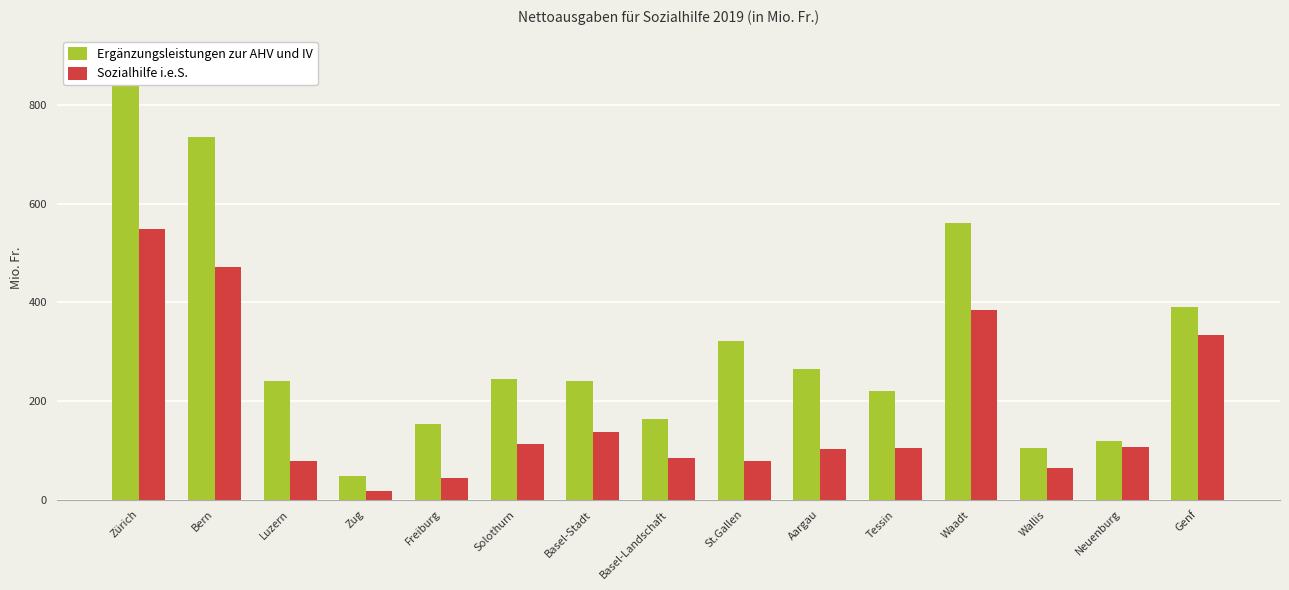

Count the number of categories in the chart.

15